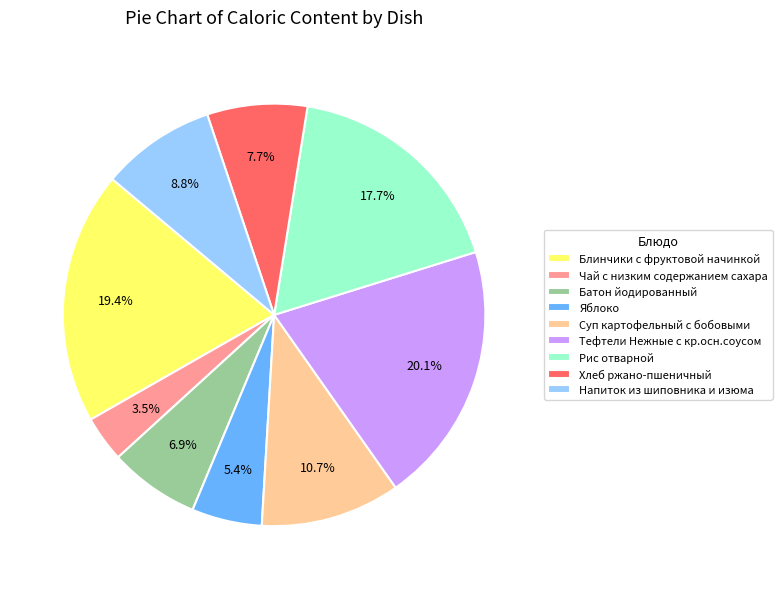

Which slice is the largest?

Тефтели Нежные с кр.осн.соусом